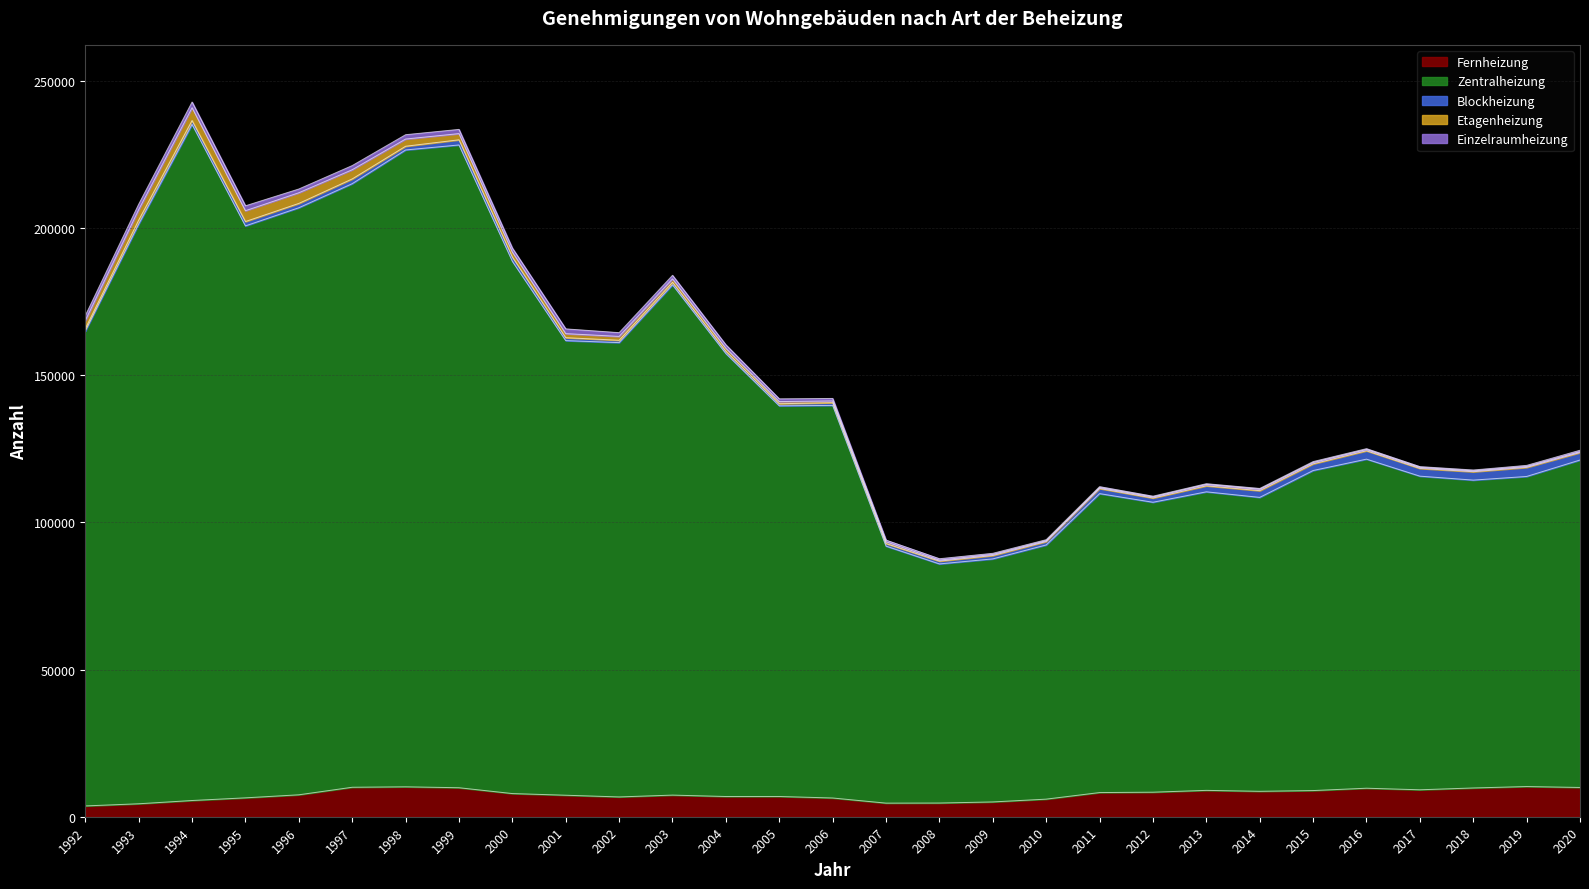

True or false: Einzelraumheizung and Fernheizung intersect in this chart.

False